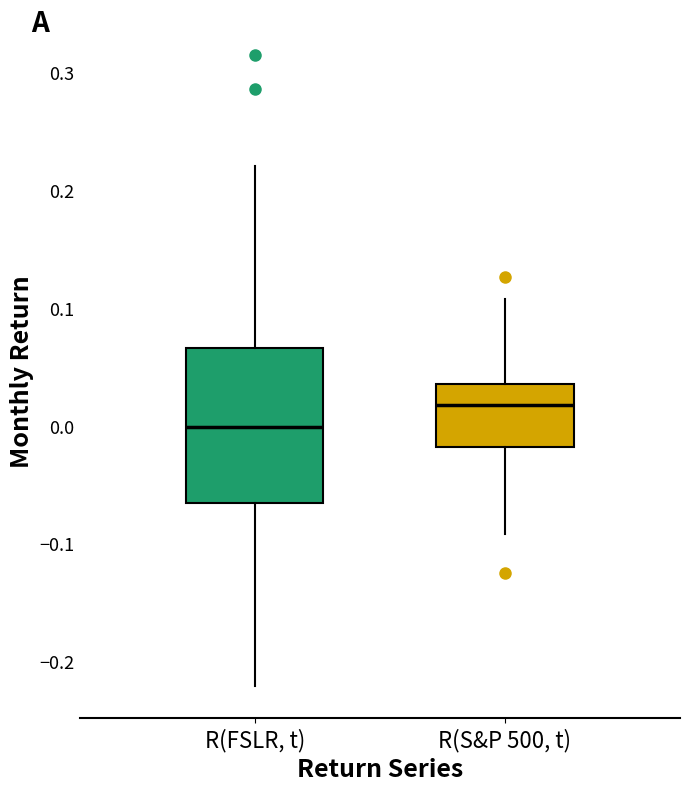

Which box's median line is the highest?

R(S&P 500, t)